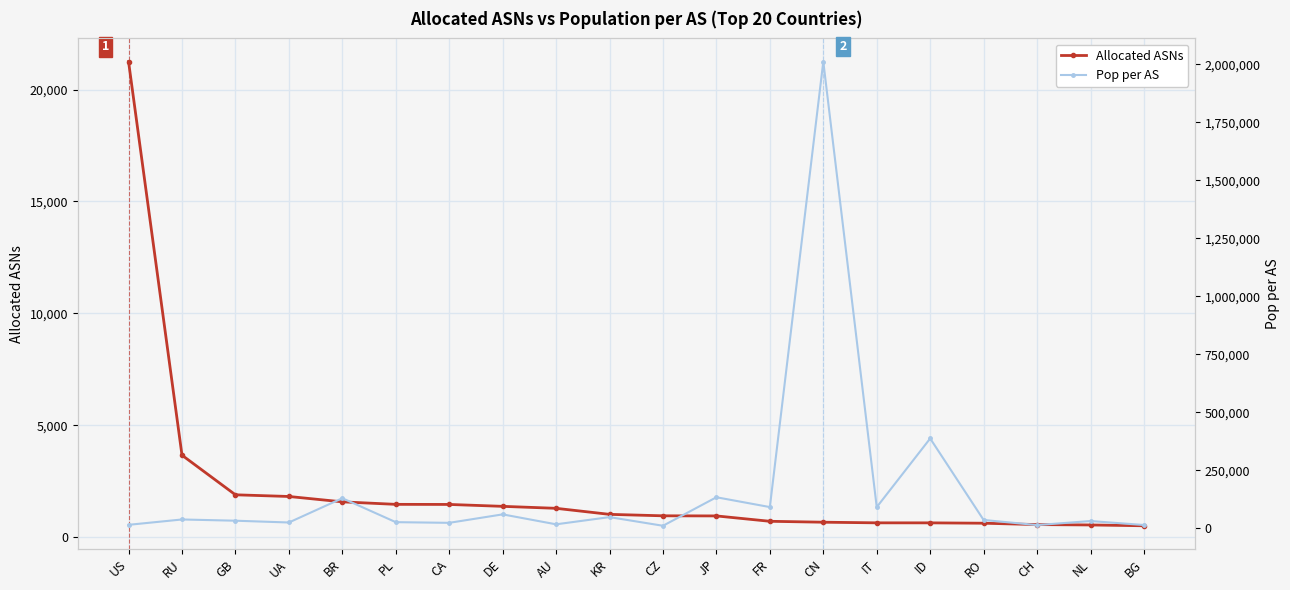

At how many categories does at least one series exceed 1549957?

1